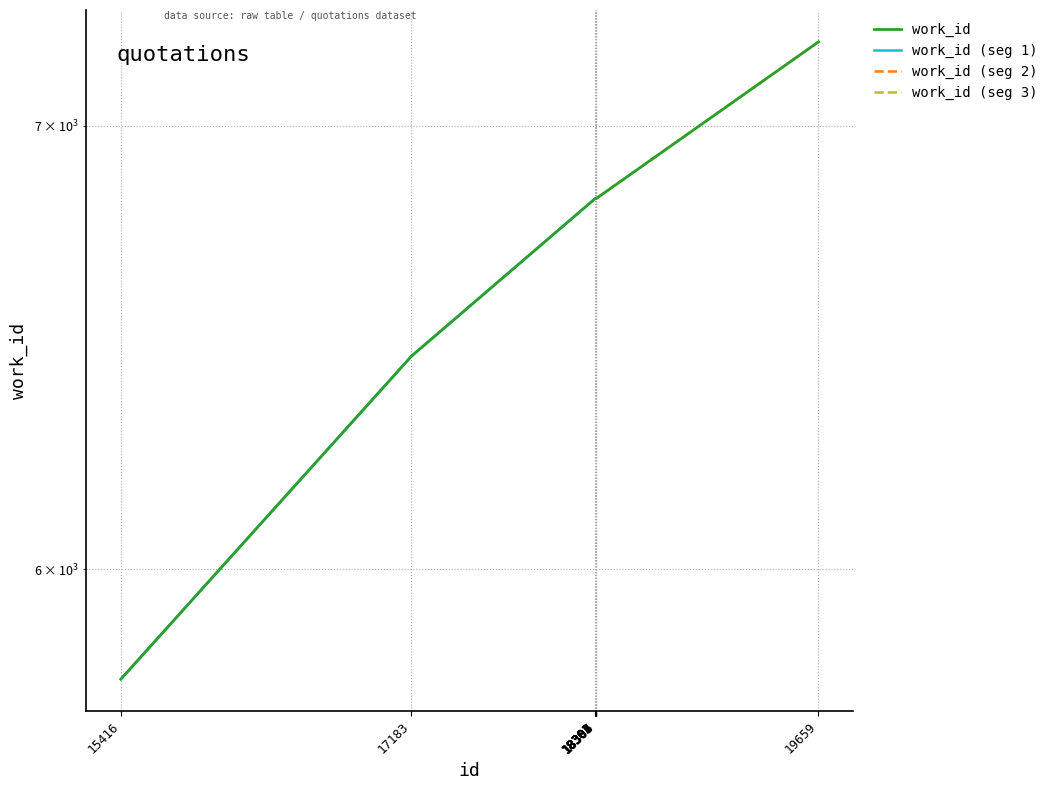

Approximately how many times larger is the value at 18304 compared to 18303?

1.0